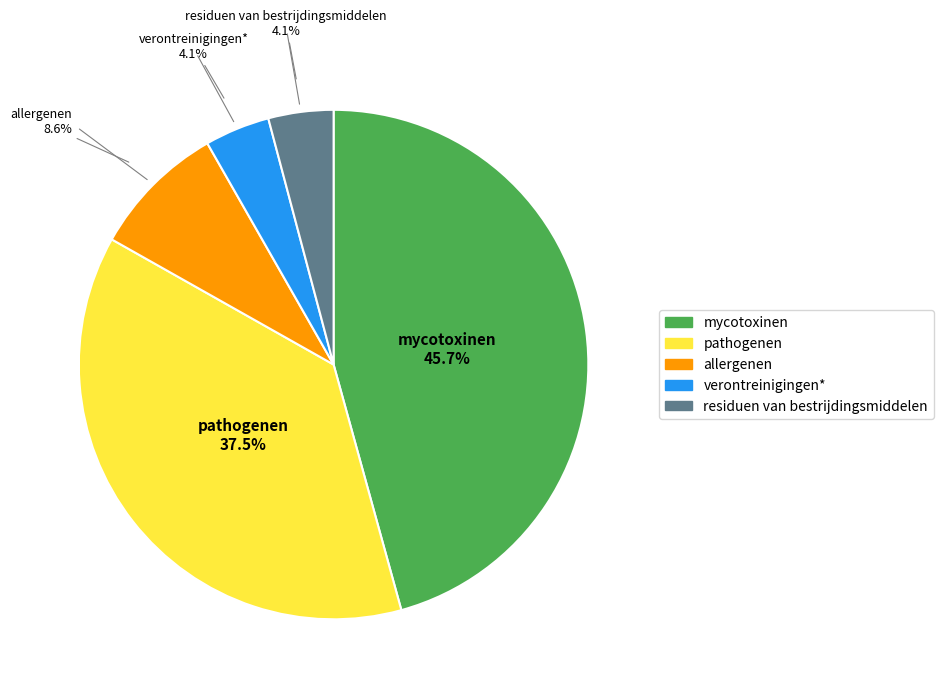

What percentage is the mycotoxinen slice, to the nearest percent?

46%